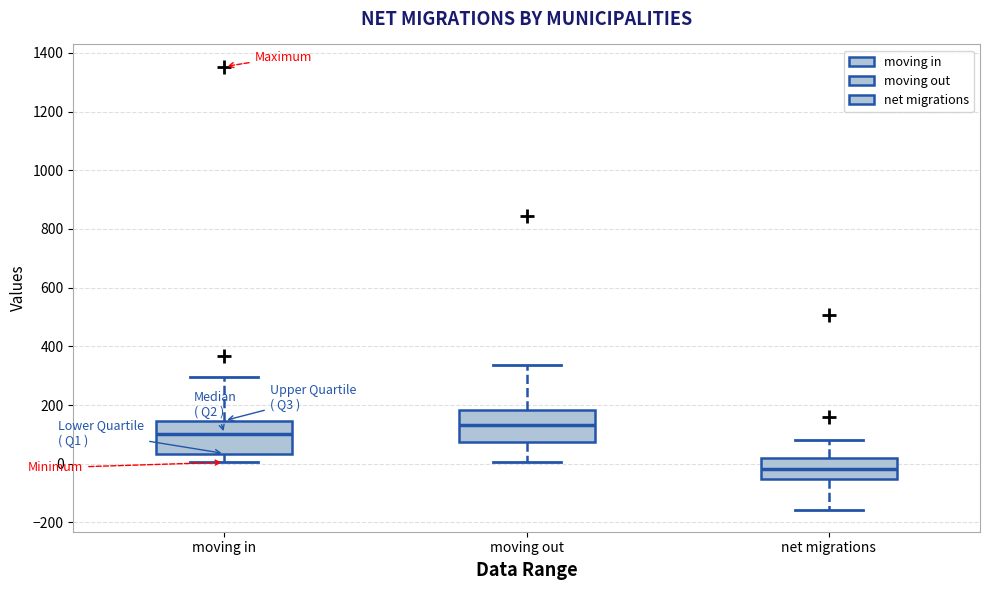

Reading left to right, transcribe this box plot: for each box, give where its median line is, the range the box spans, and where its two whiskers end, as read against the y-axis. The values are not printed on the chart, so give them approximately, as read against the axis.

moving in: median 100, box 40 to 140, whiskers 0 to 300
moving out: median 140, box 80 to 180, whiskers 0 to 340
net migrations: median -20, box -60 to 20, whiskers -160 to 80